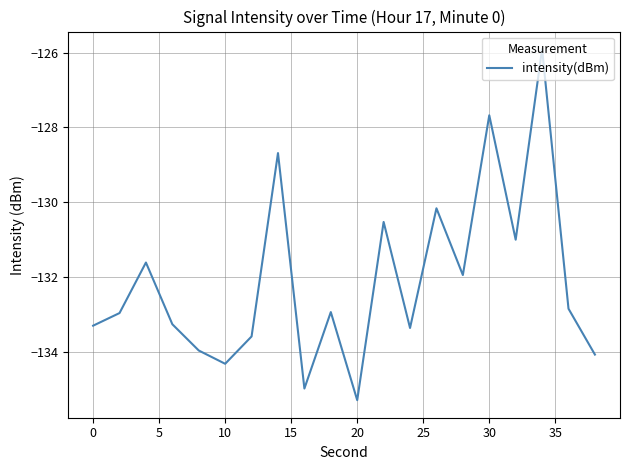

What is the greatest value displayed?

-125.9